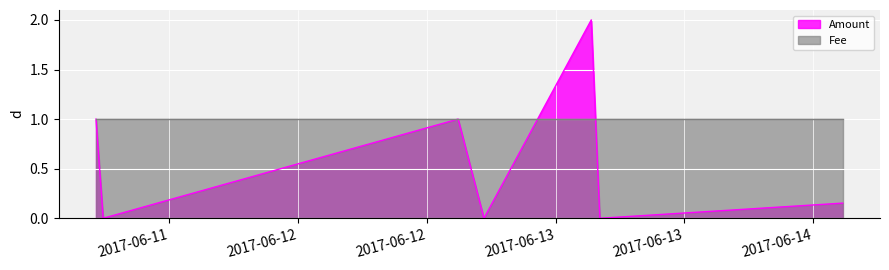

List the labels in order of value, smallest first.

2017-06-11 05:49:04, 2017-06-12 17:19:24, 2017-06-13 04:07:43, 2017-06-14 02:46:21, 2017-06-11 05:08:56, 2017-06-12 14:55:01, 2017-06-13 03:19:50